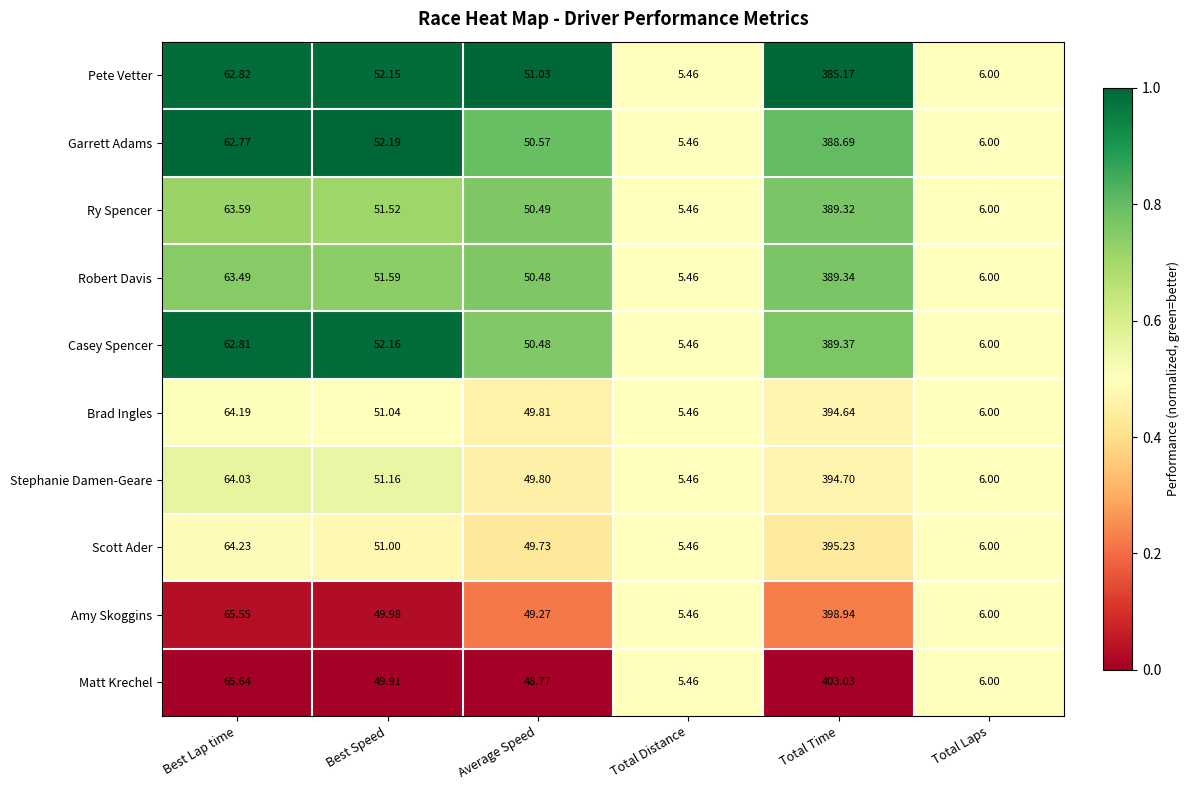

Which series has the largest total across all categories?

Matt Krechel